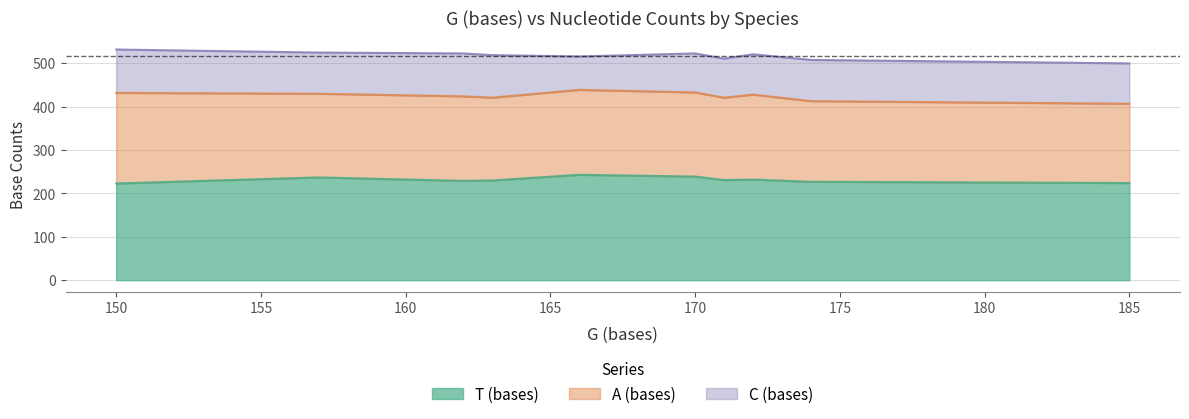

What is the difference between the maximum and minimum values in the T (bases) series?

20